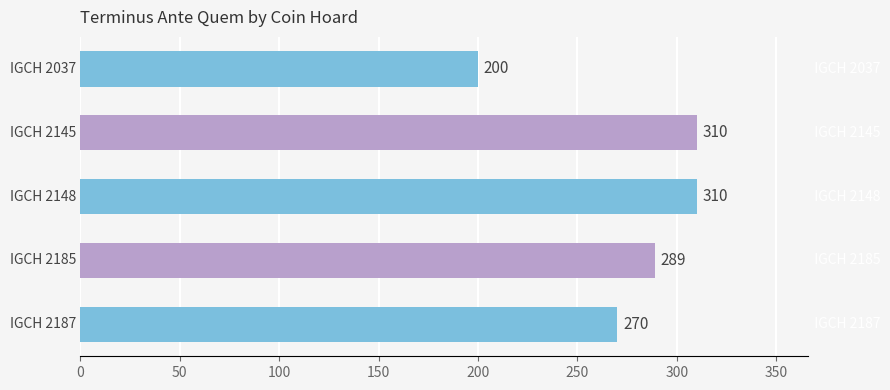

What is the maximum value shown in the chart?

310